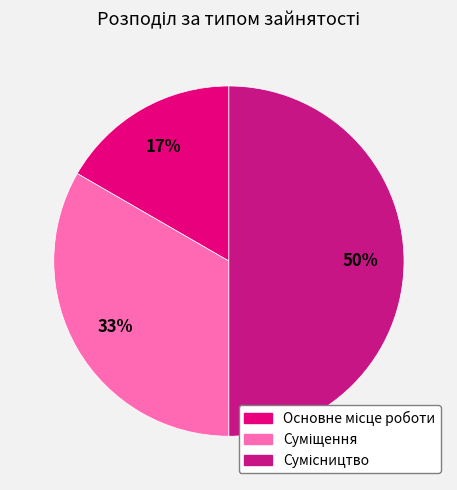

How many slices are in this pie chart?

3